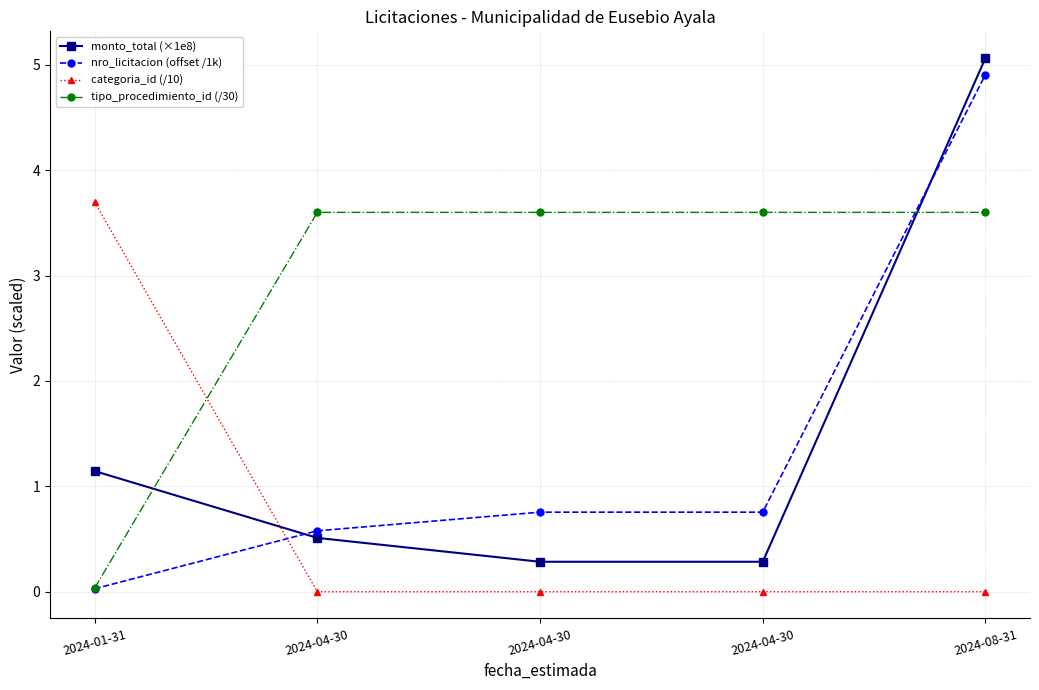

Which series changed the most between 2024-01-31 and 2024-04-30?

categoria_id (/10)